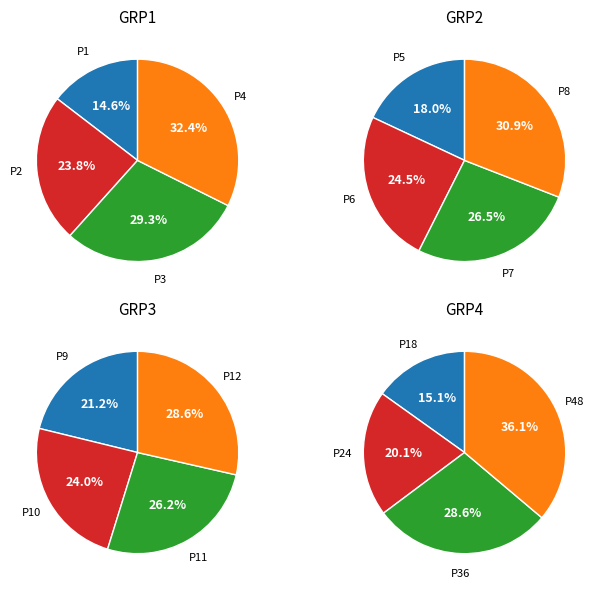

Does any single category account for the majority?

No